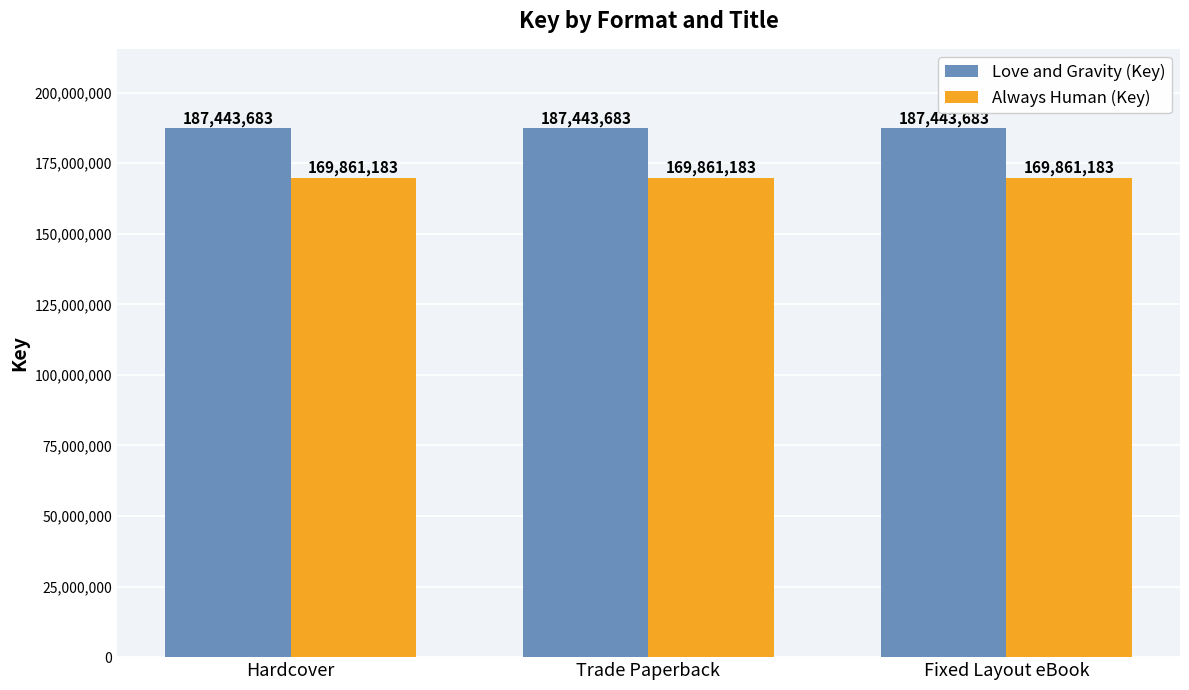

What is the spread (max minus min) of values at Fixed Layout eBook?

17582500